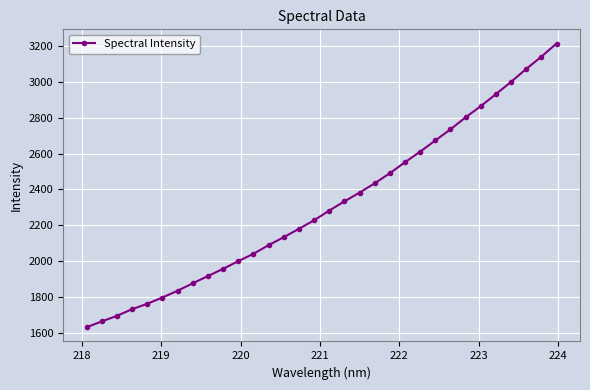

What is the minimum value shown in the chart?

1629.5